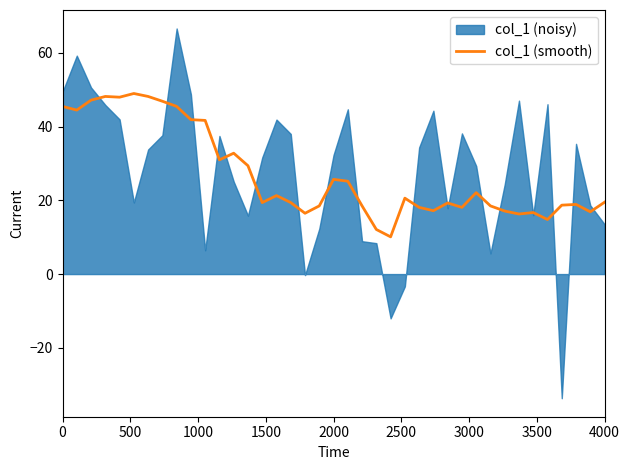

Count the number of categories in the chart.

39